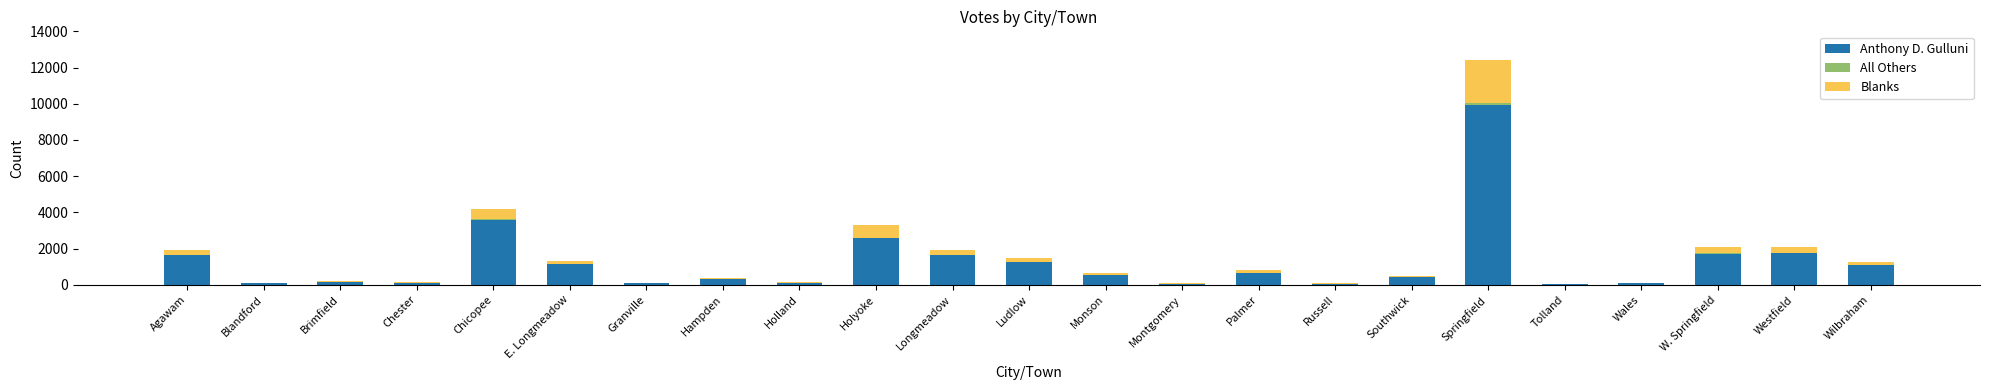

What is the maximum value for Anthony D. Gulluni?

9916